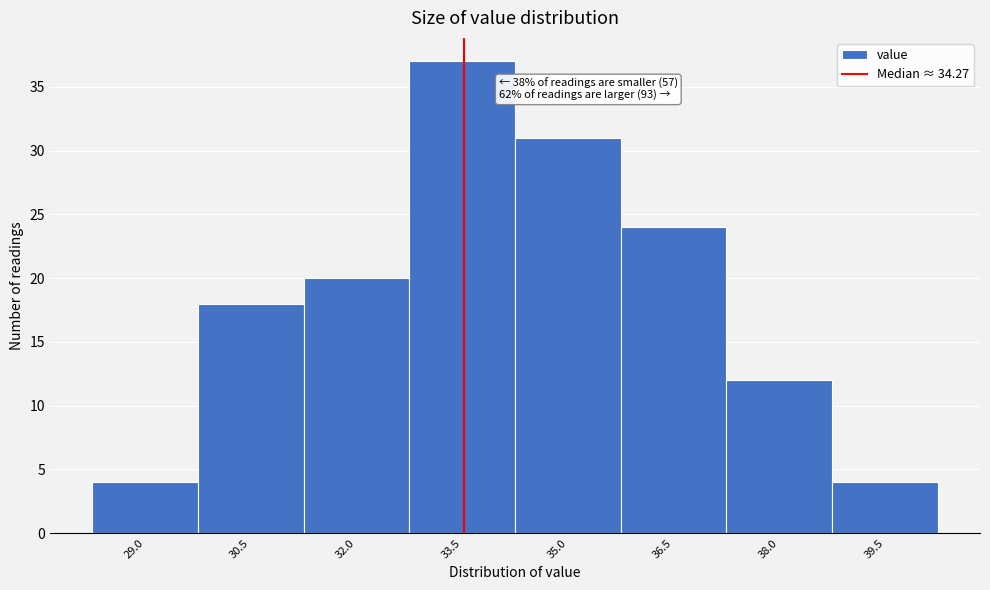

Reading left to right, transcribe all the data shown in this chart.

29.0=4	30.5=18	32.0=20	33.5=37	35.0=31	36.5=24	38.0=12	39.5=4